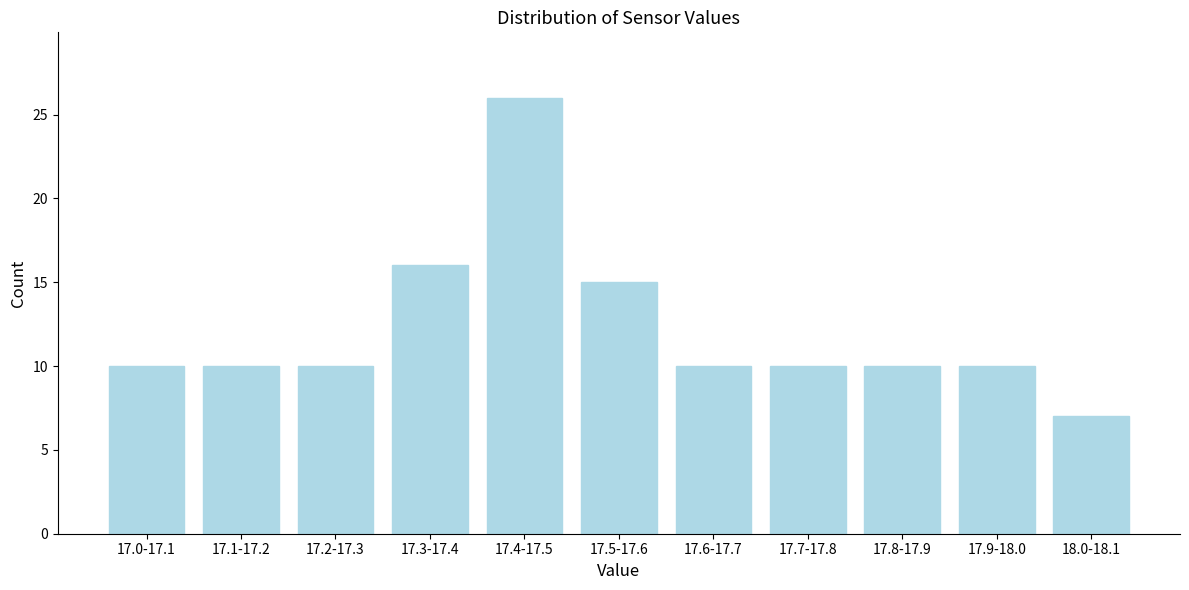

Reading left to right, transcribe all the data shown in this chart.

17.0-17.1=10	17.1-17.2=10	17.2-17.3=10	17.3-17.4=16	17.4-17.5=26	17.5-17.6=15	17.6-17.7=10	17.7-17.8=10	17.8-17.9=10	17.9-18.0=10	18.0-18.1=7